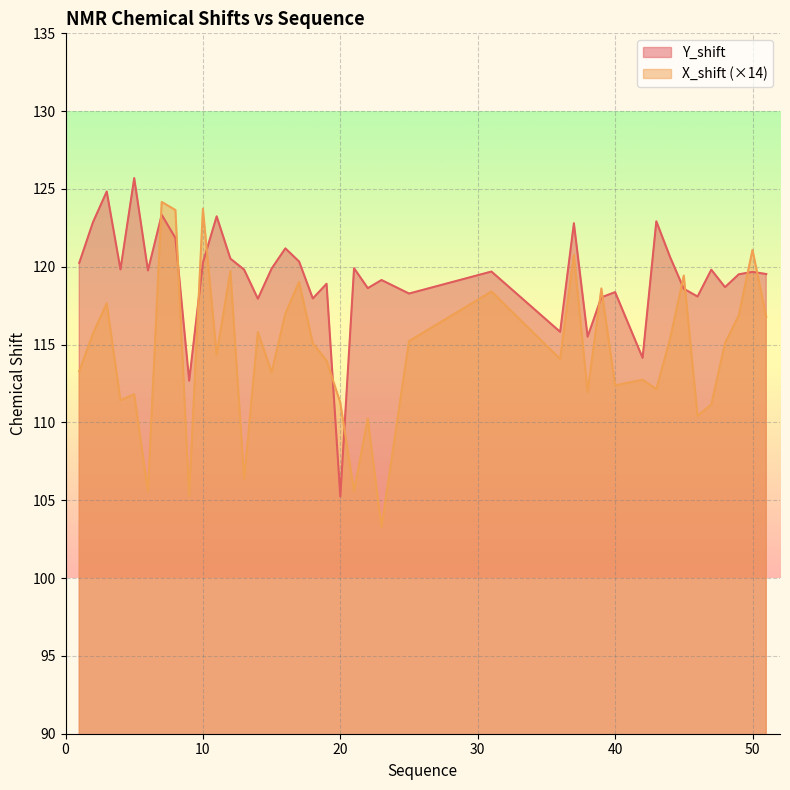

Rank the categories by X_shift value from highest to lowest.

7, 10, 8, 50, 37, 12, 45, 17, 39, 31, 3, 16, 49, 51, 14, 2, 44, 25, 18, 48, 11, 36, 19, 1, 15, 42, 40, 43, 38, 5, 4, 20, 47, 46, 22, 13, 21, 6, 9, 23